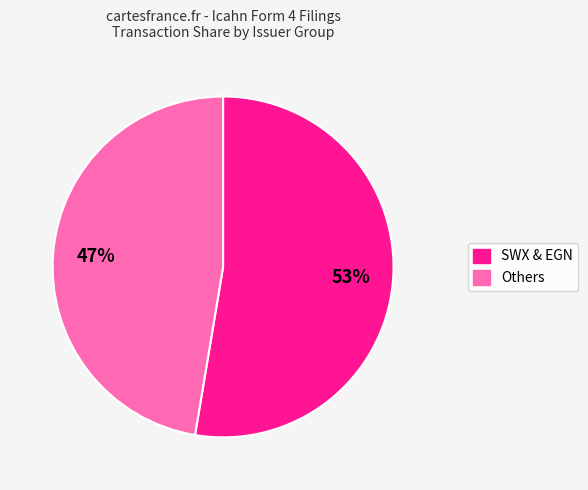

Is there a majority slice in this chart?

Yes